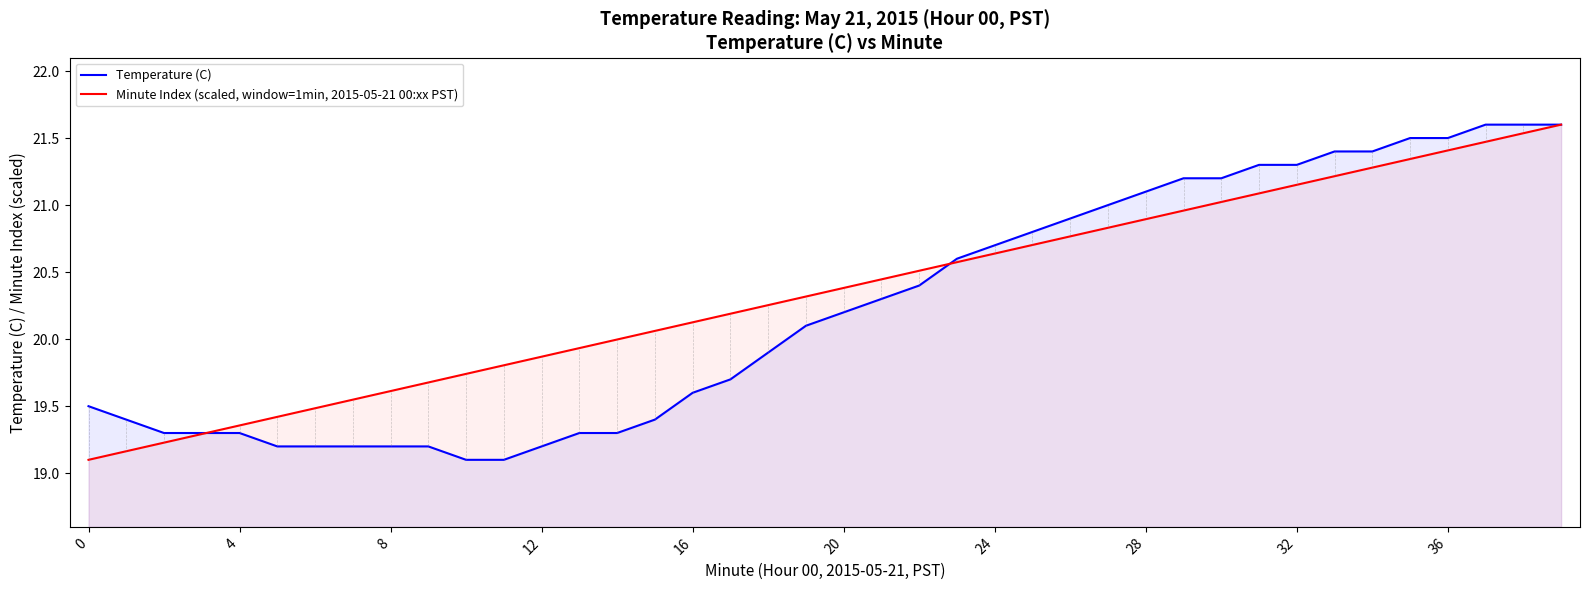

List the series in order of their overall mean, highest first.

Minute Index (scaled, window=1min, 2015-05-21 00:xx PST), Temperature (C)